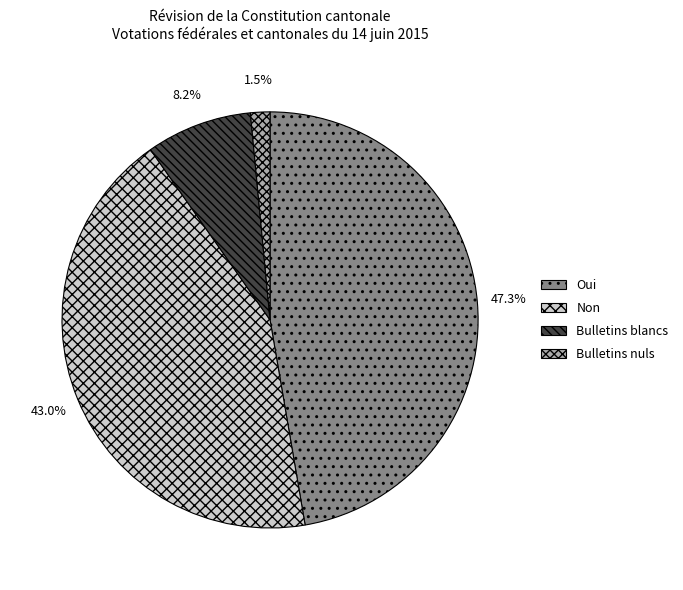

Is it true that Non is 56% of the pie?

False